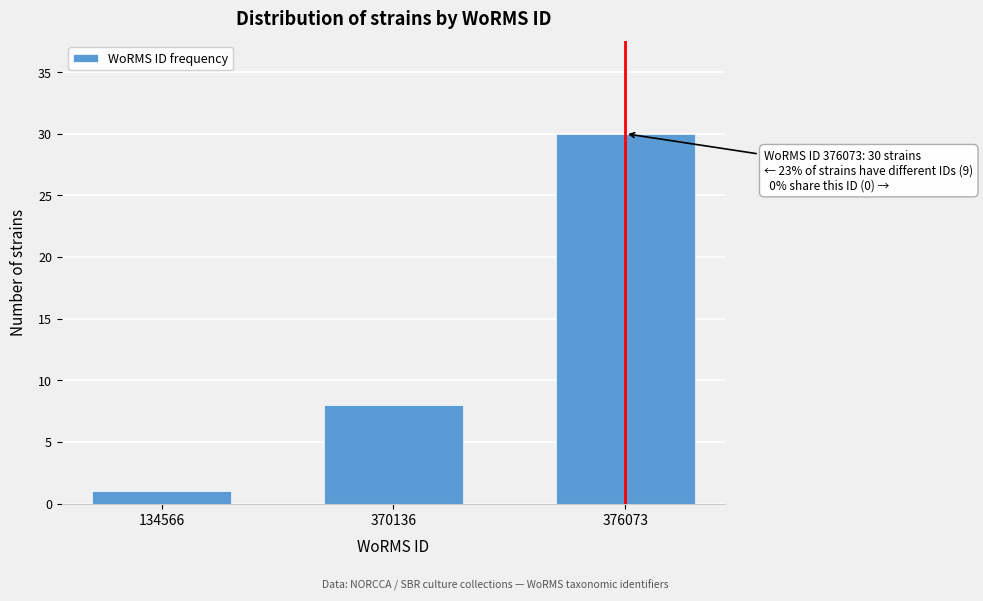

Reading left to right, extract all data points from this chart.

134566=1	370136=8	376073=30